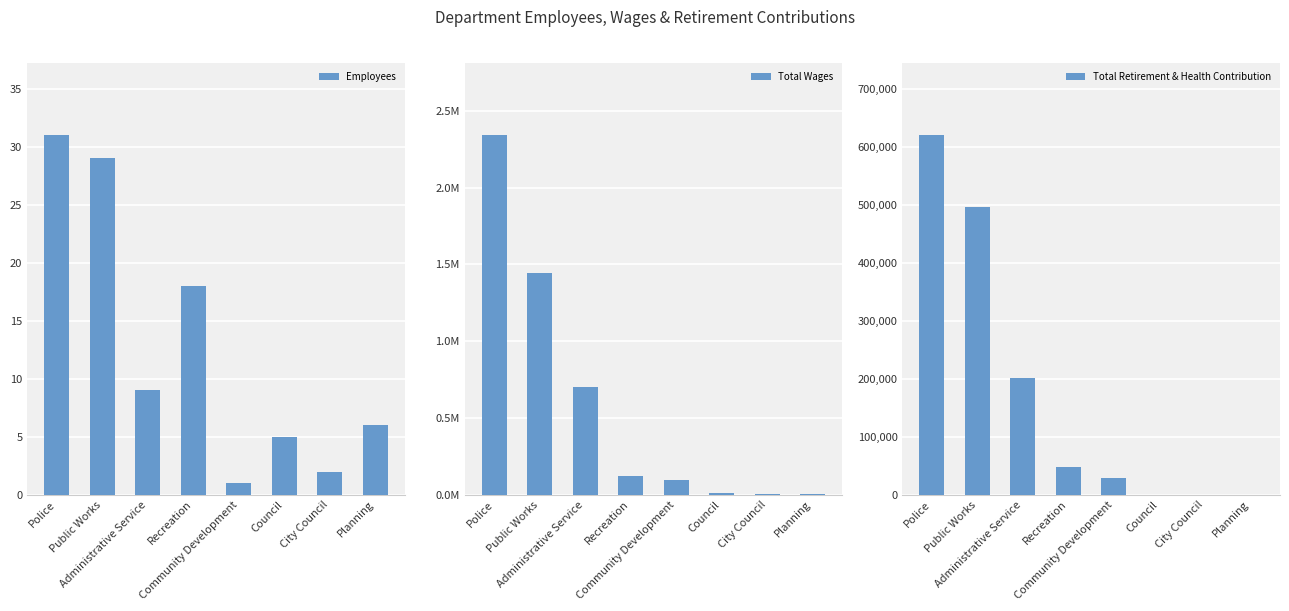

How many groups of bars are there?

8